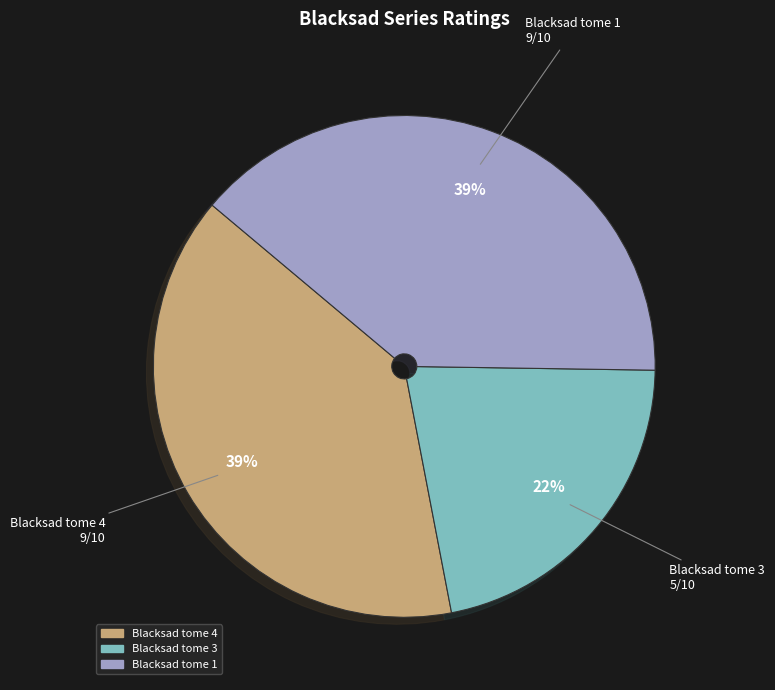

Is there any slice that represents more than half of the pie?

No